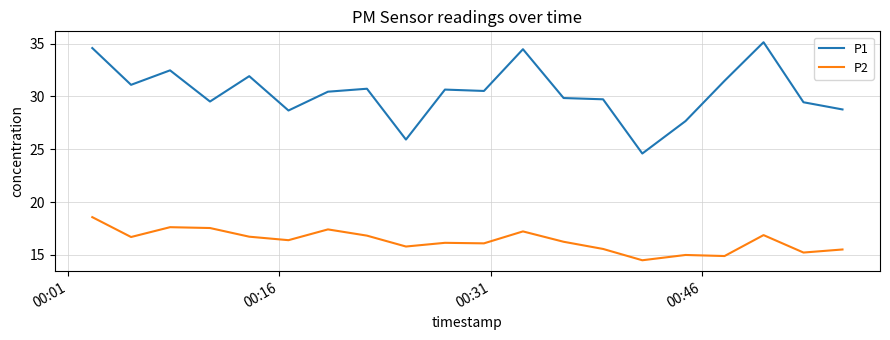

What is the difference between the maximum and minimum values in the P2 series?

4.1